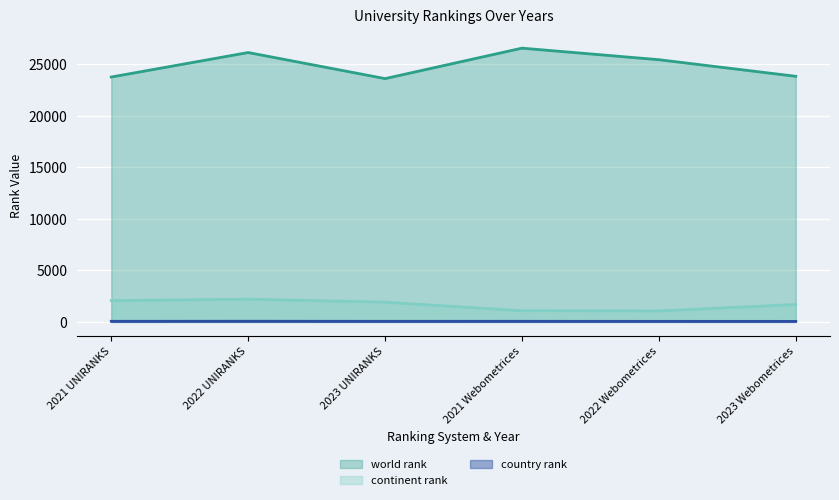

True or false: country rank and world rank cross at least once.

False